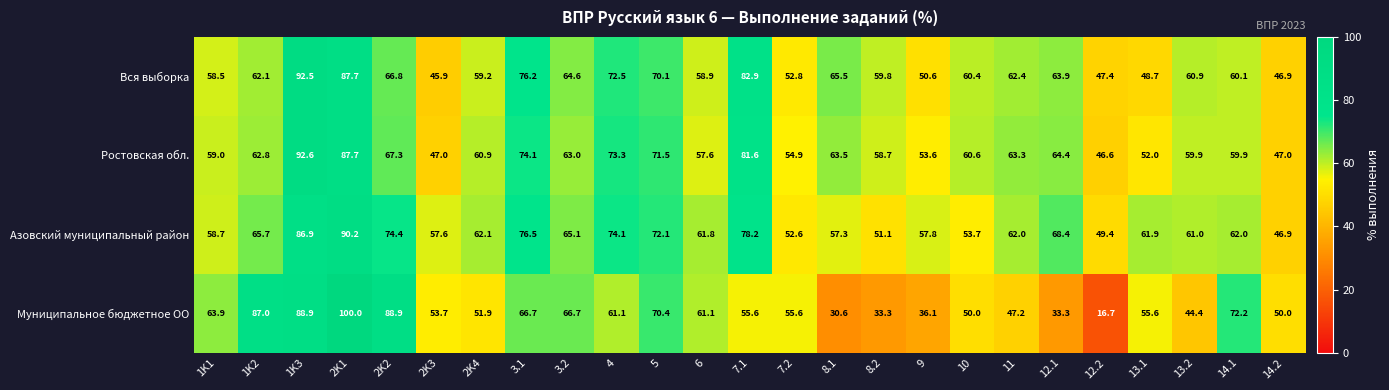

What is the total value across all series at 1K3?

360.9